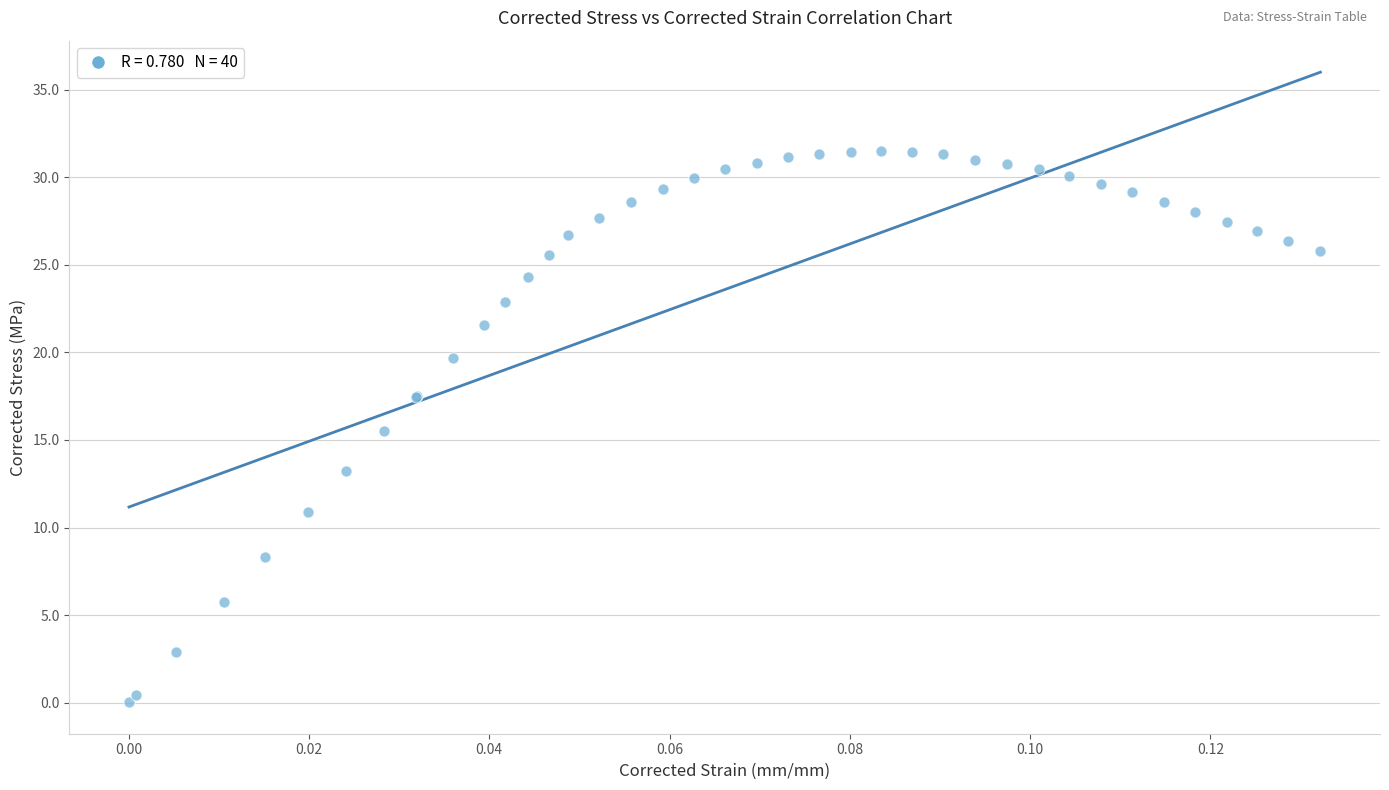

What Y value in the scatter plot is closest to 15?

15.5